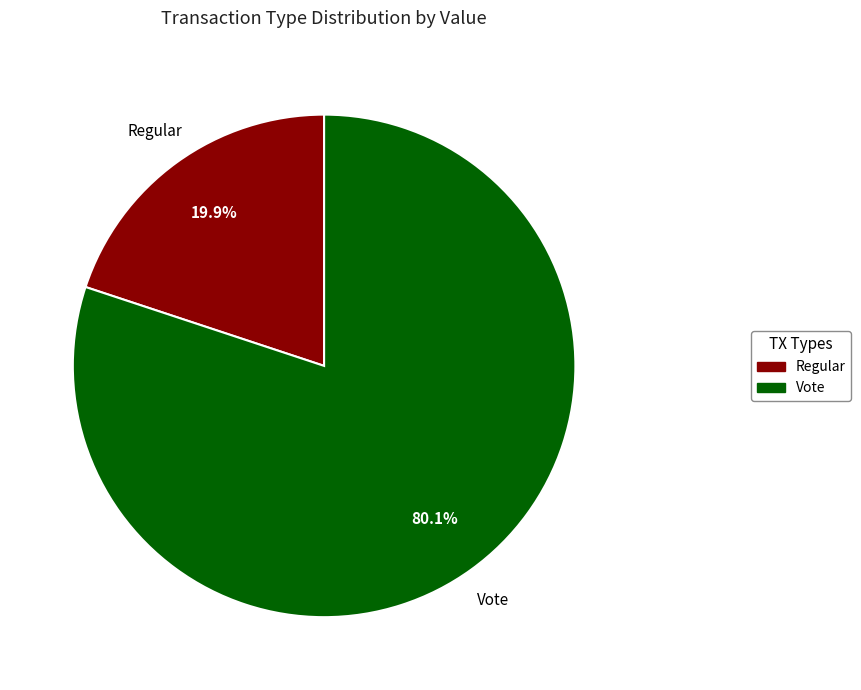

Does any single category account for the majority?

Yes